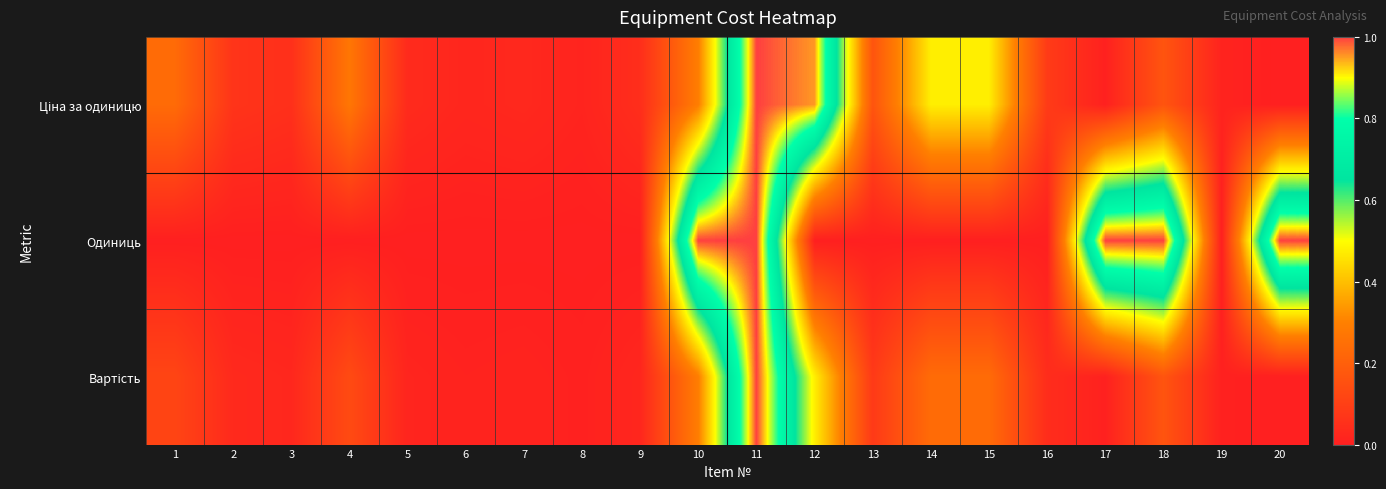

At how many categories does at least one series exceed 0?

20